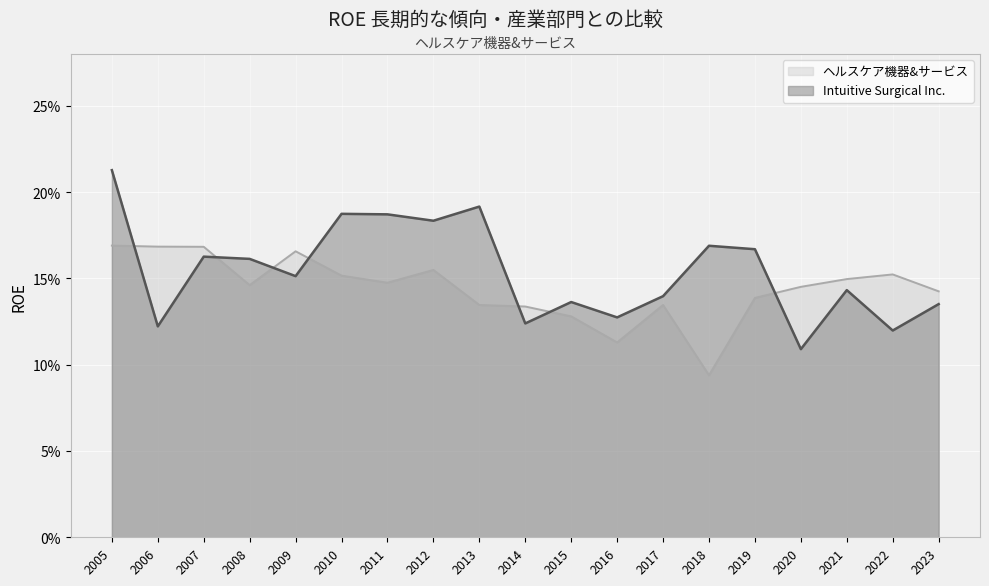

Which has a higher value, 2009 or 2013?

2013